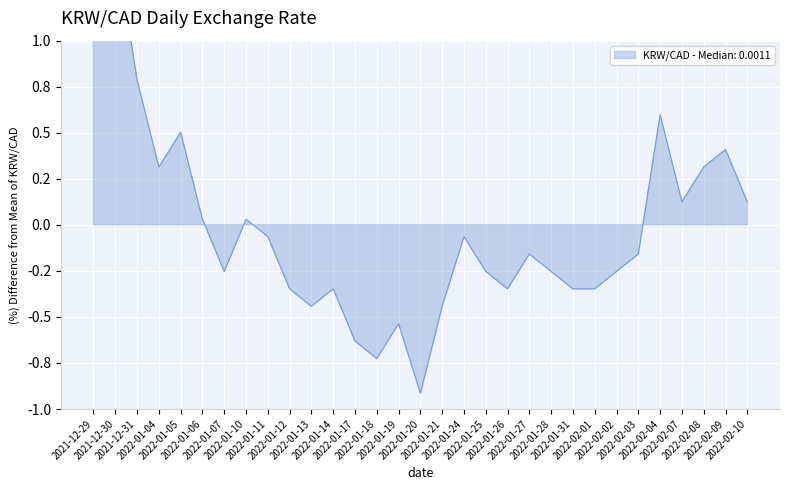

How many data points are less than 0?

19